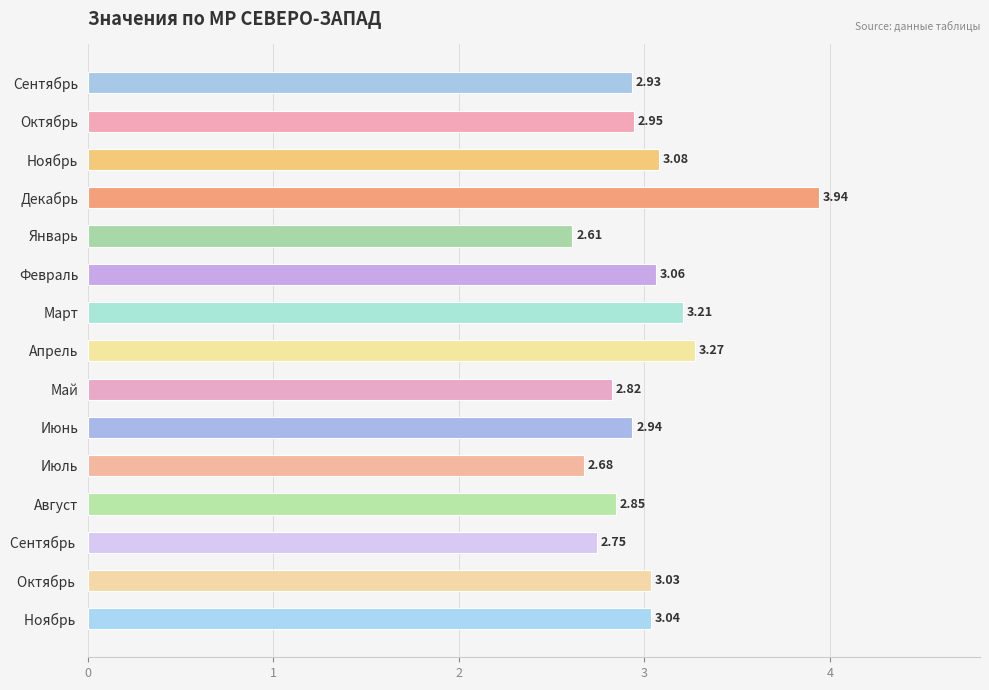

Where is the data nearest to the value 3?

Октябрь 